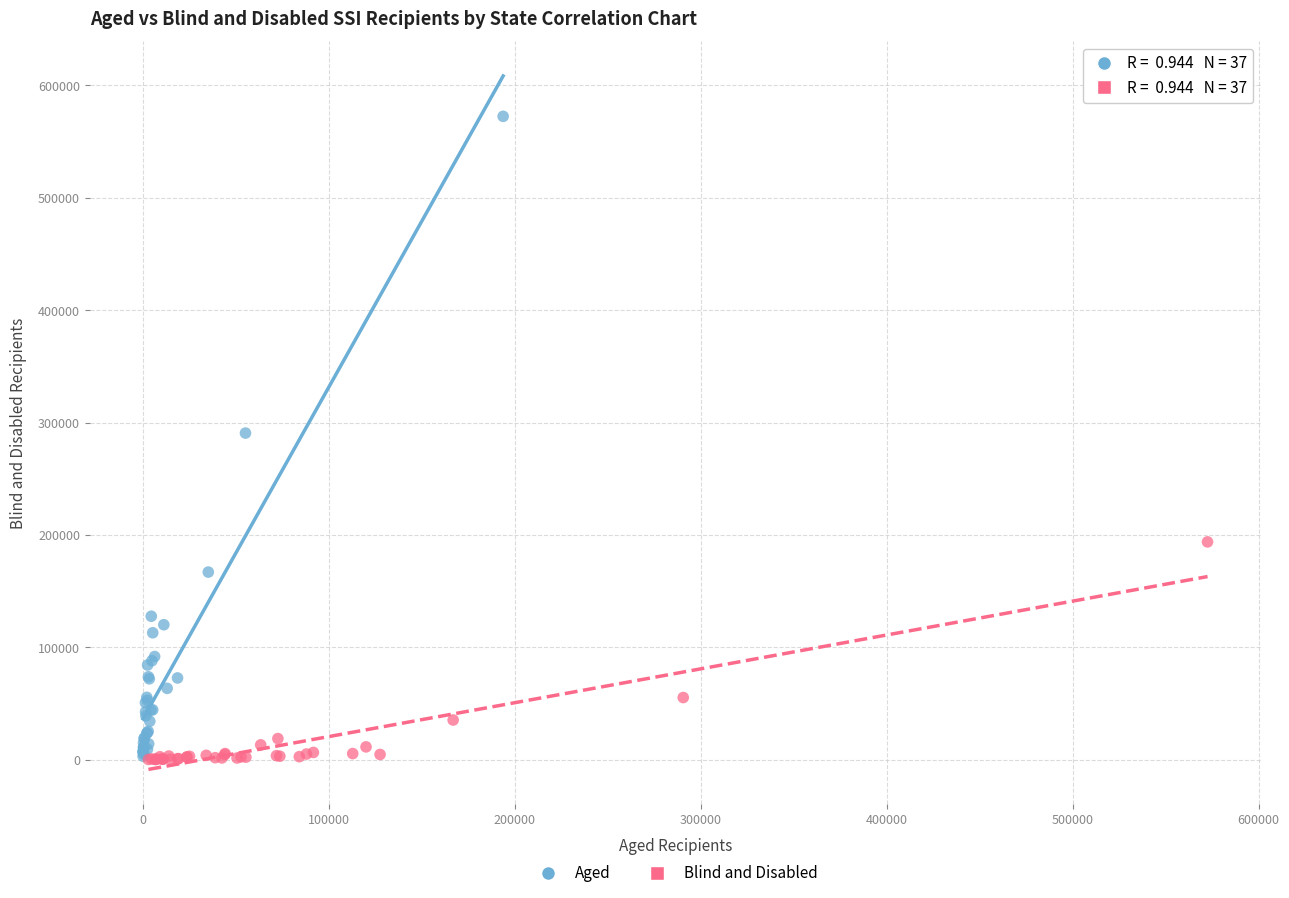

What are all the series names shown in the legend?

Aged, Blind and Disabled